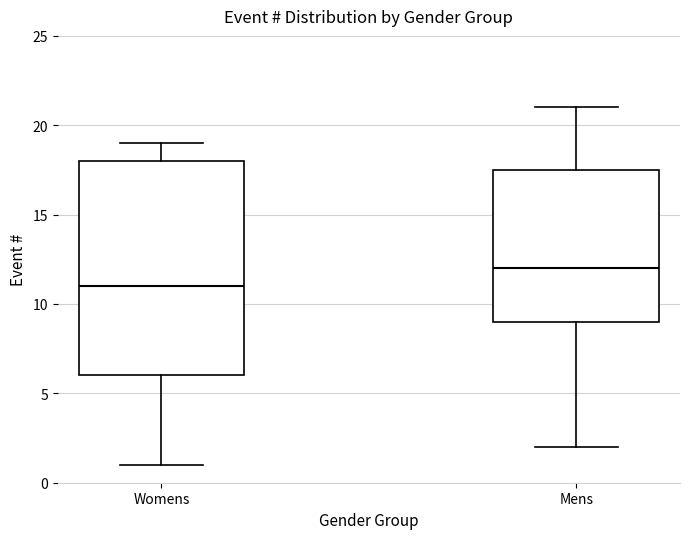

Which box's median line is the lowest?

Womens